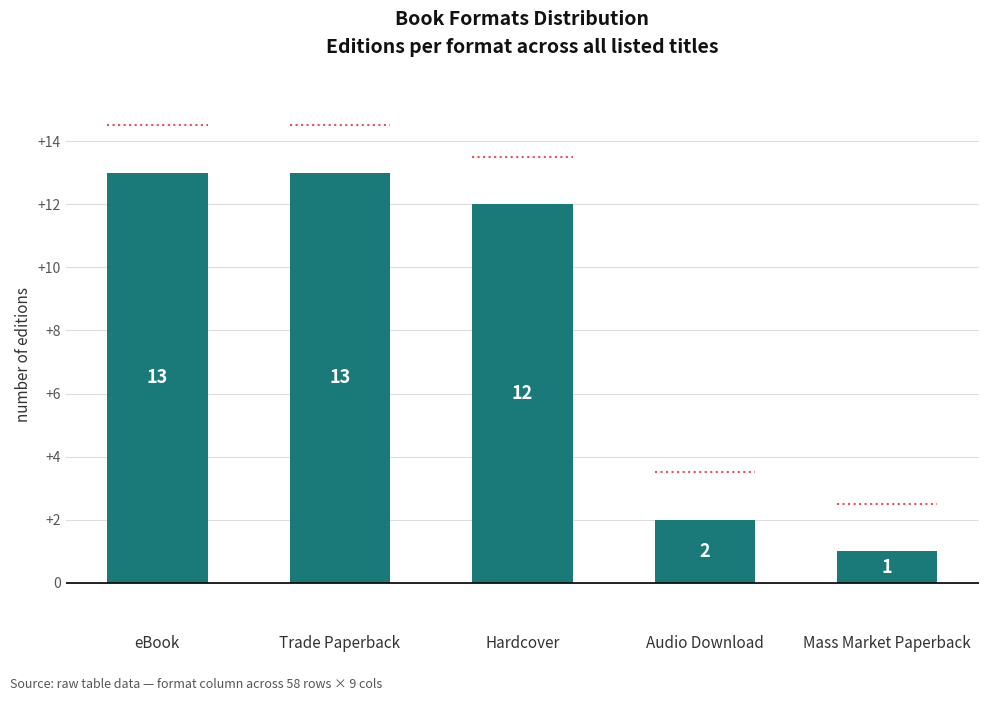

At which category does the chart reach its minimum across all series?

Mass Market Paperback